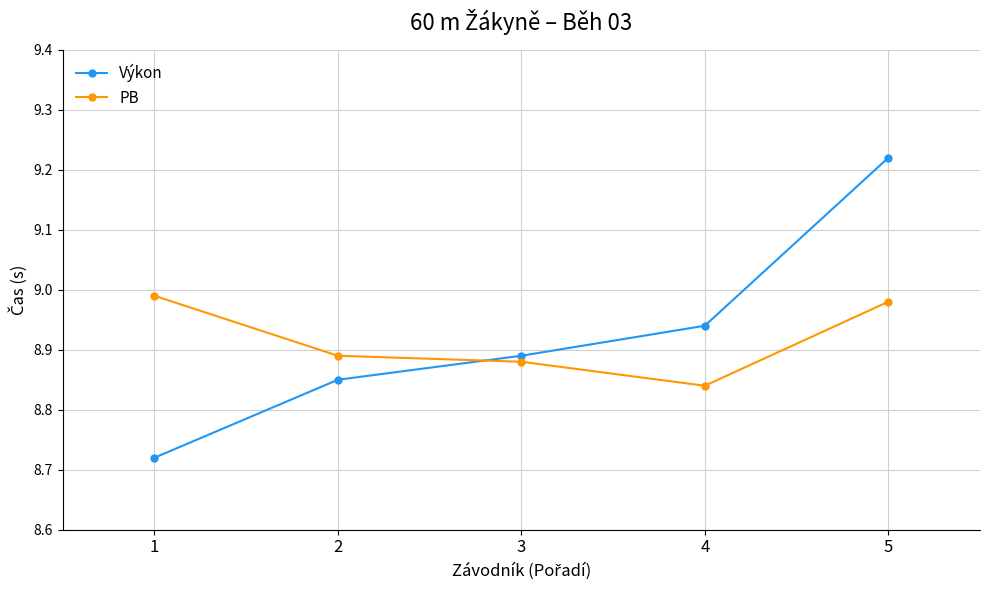

Which series has the widest spread of values?

Výkon